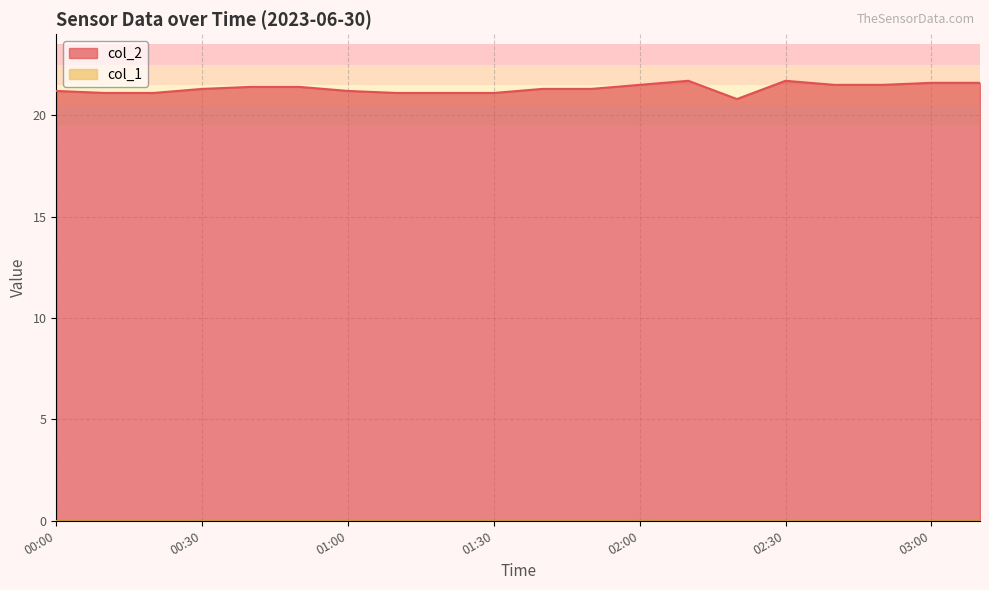

List the labels in order of value, smallest first.

02:20, 00:10, 00:20, 01:10, 01:20, 01:30, 00:00, 01:00, 00:30, 01:40, 01:50, 00:40, 00:50, 02:00, 02:40, 02:50, 03:00, 03:10, 02:10, 02:30